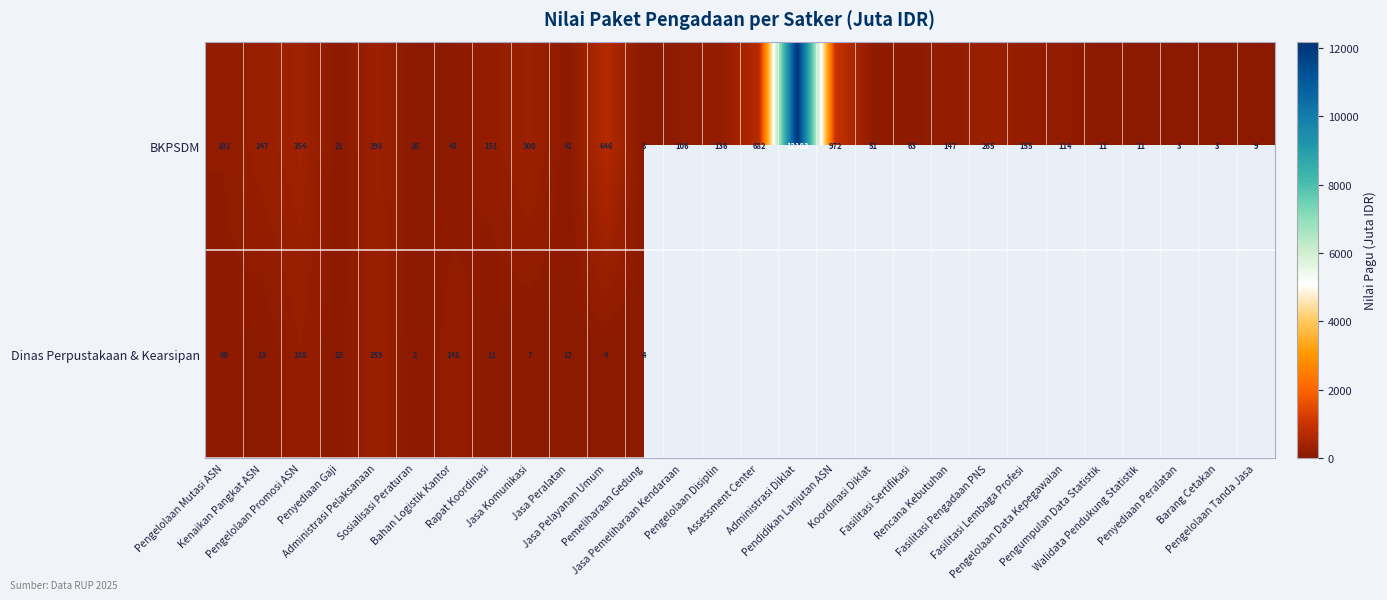

What is the difference between the maximum and minimum values in the BKPSDM series?

12180.6